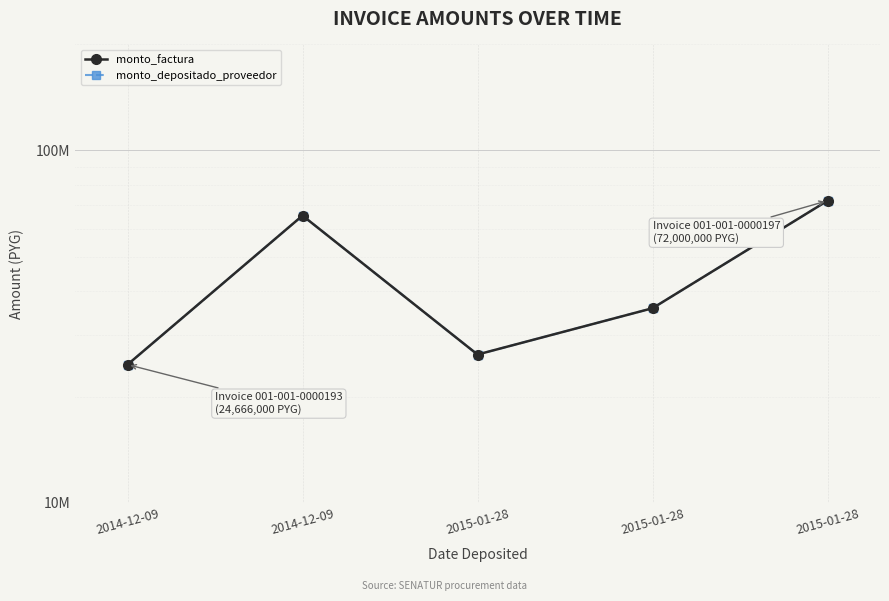

Reading right to left, what are all the values shown in this chart?

monto_factura: 2015-01-28=72000000	2015-01-28=35656000	2015-01-28=26344000	2014-12-09=65334000	2014-12-09=24666000
monto_depositado_proveedor: 2015-01-28=72000000	2015-01-28=35656000	2015-01-28=26344000	2014-12-09=65334000	2014-12-09=24666000